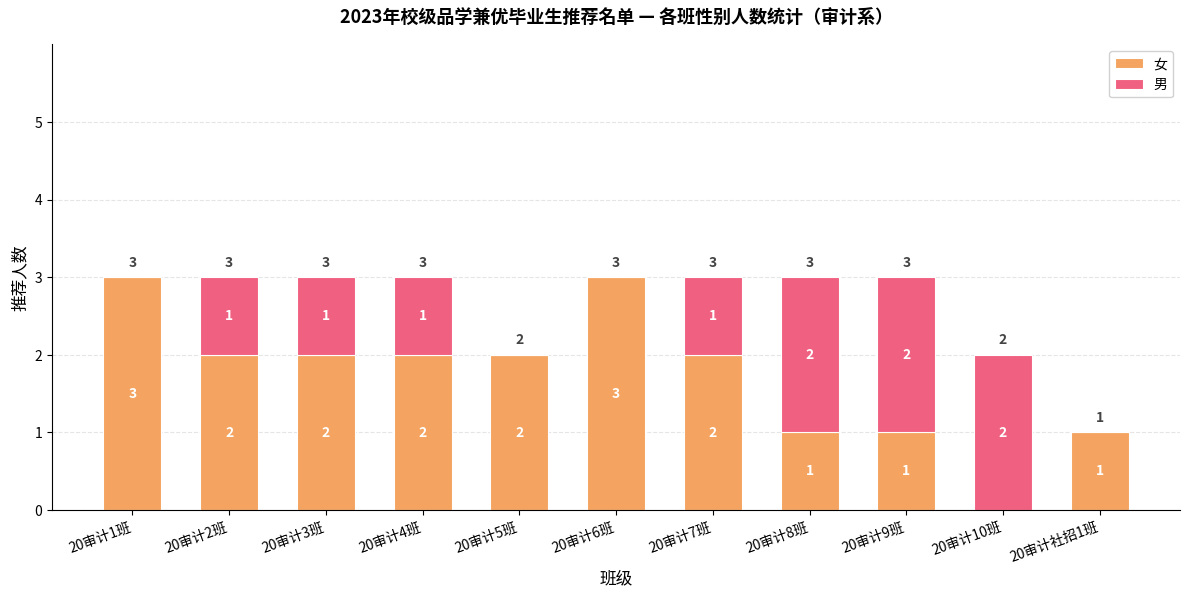

What is the sum of all 女 values?

19